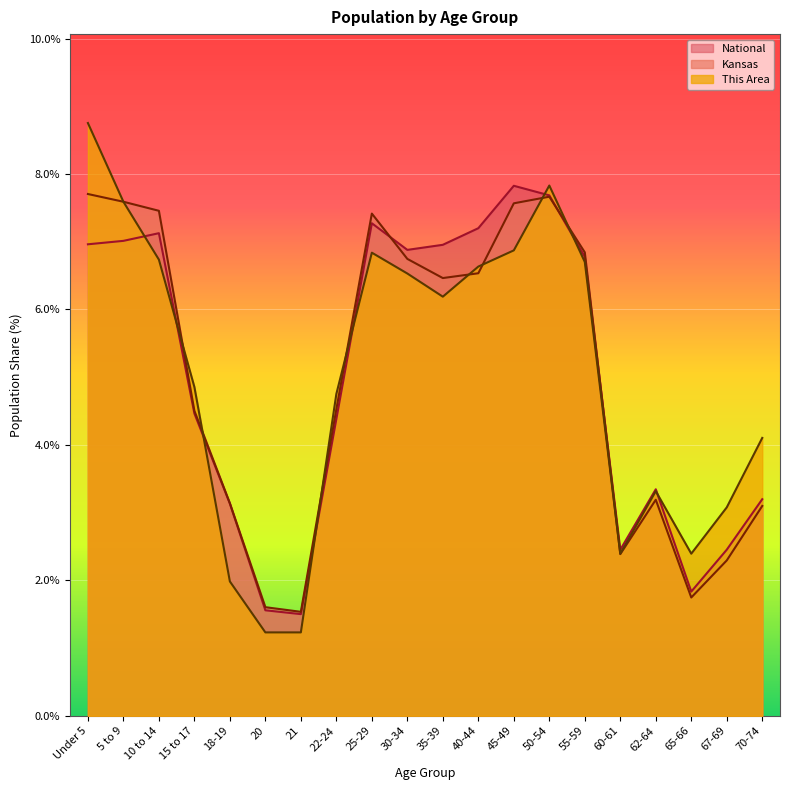

What are all the series names shown in the legend?

National, Kansas, This Area